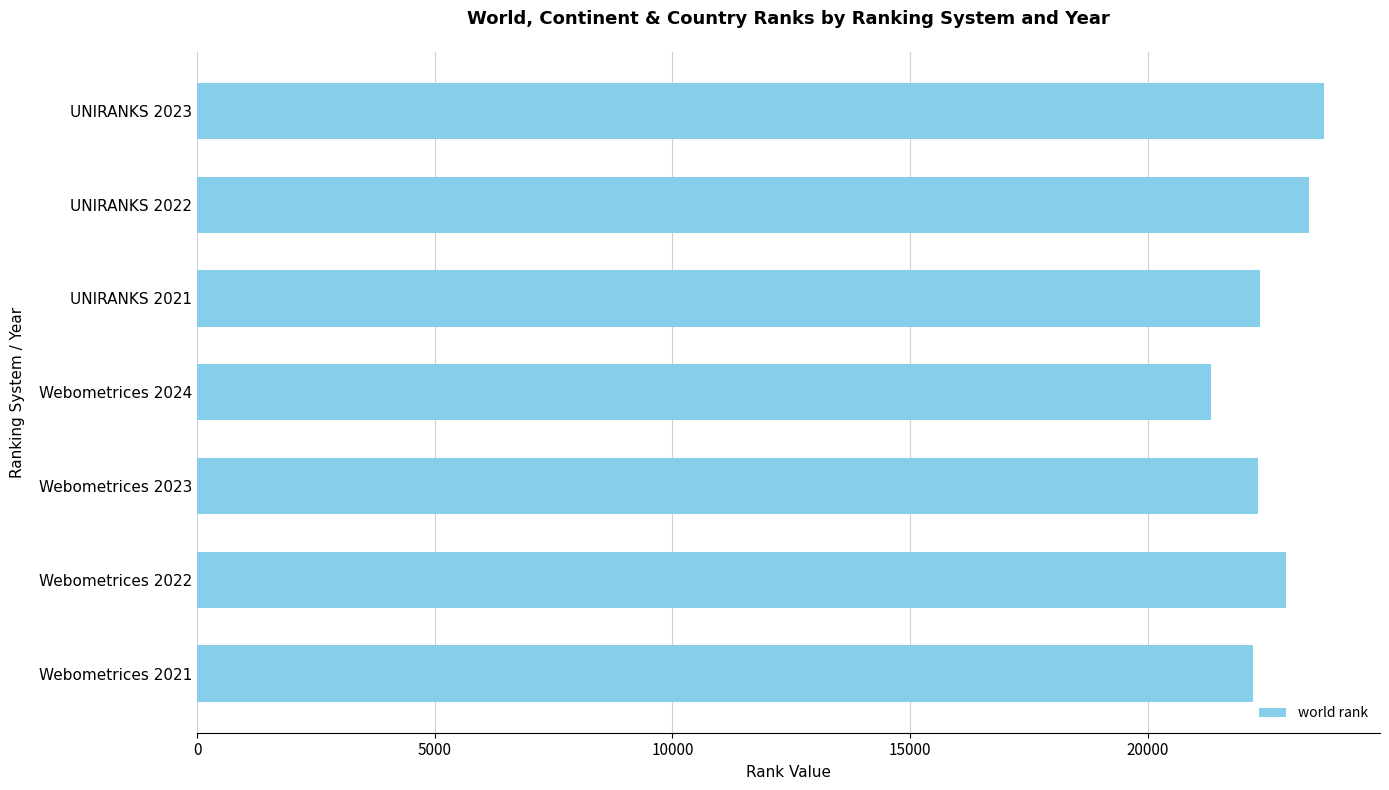

How many distinct data groups are displayed?

1